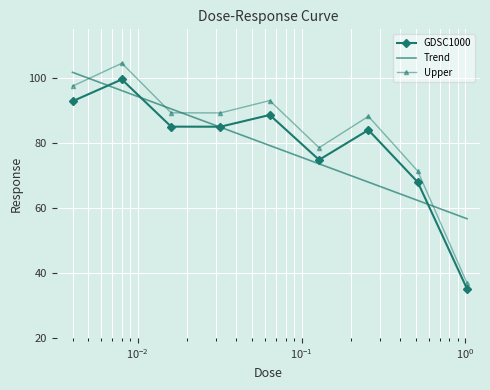

Which series has the widest spread of values?

Upper